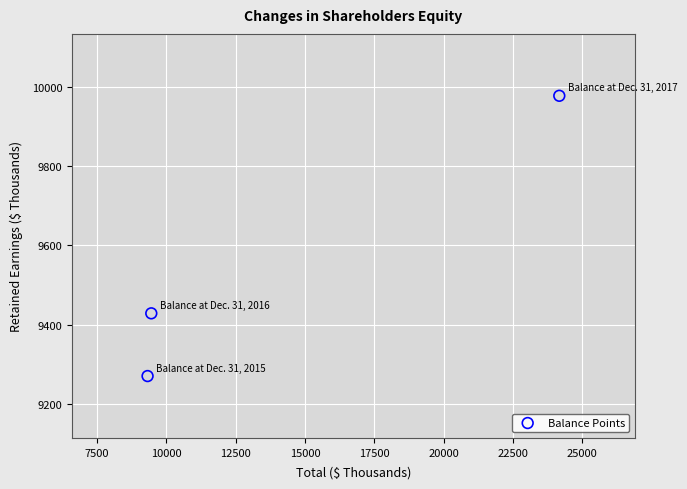

What is the range of X values (max minus min)?

14845